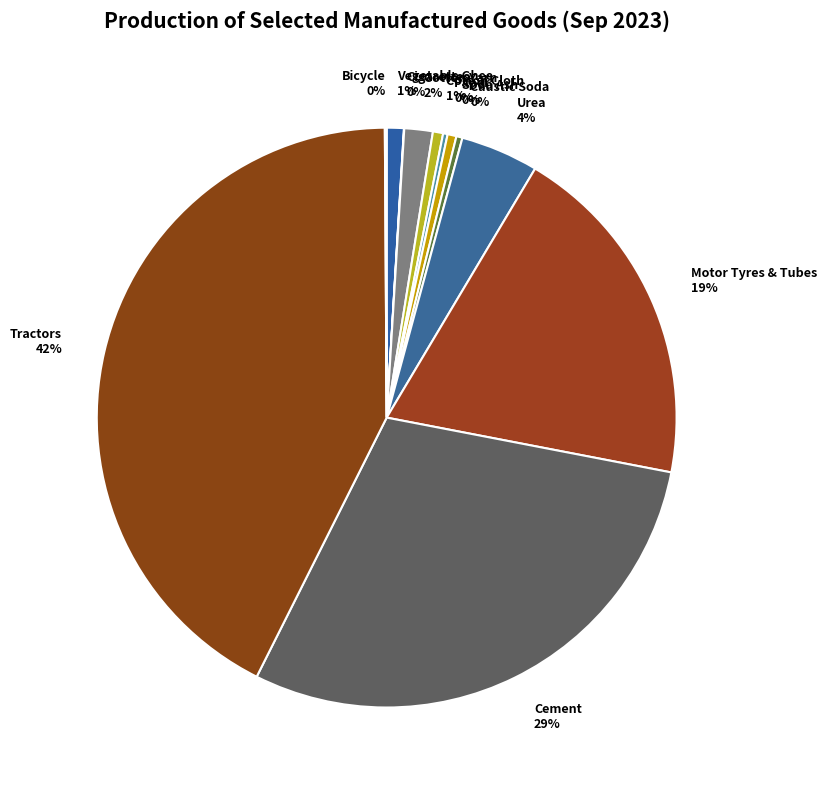

Is it true that Vegetable Ghee is 1% of the pie?

True